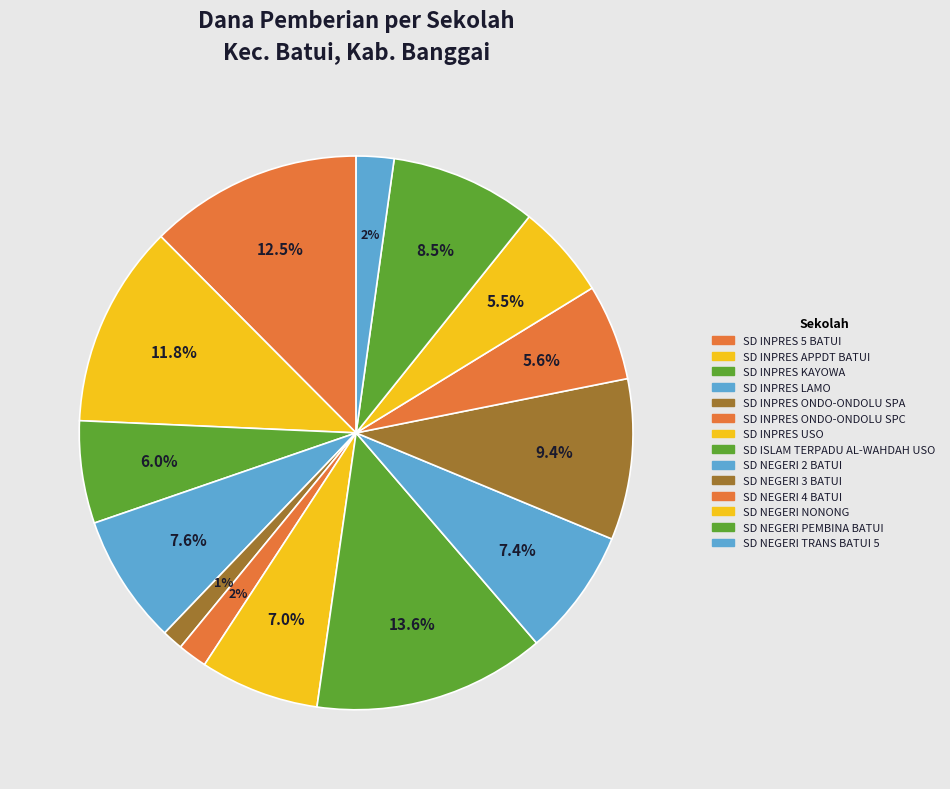

How many segments does this pie chart have?

14